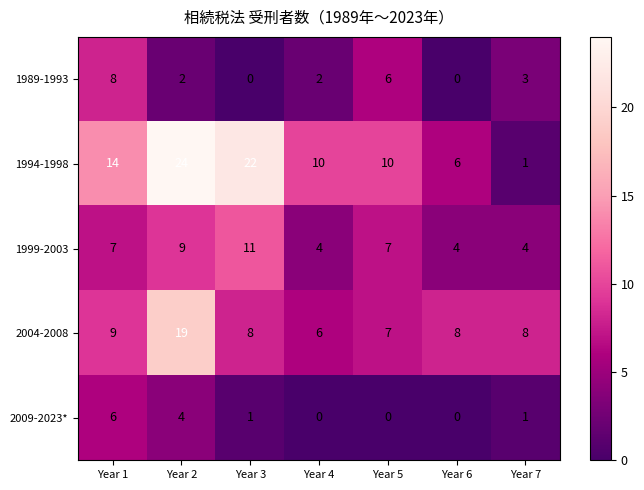

At which category is the sum across all series the highest?

Year 2